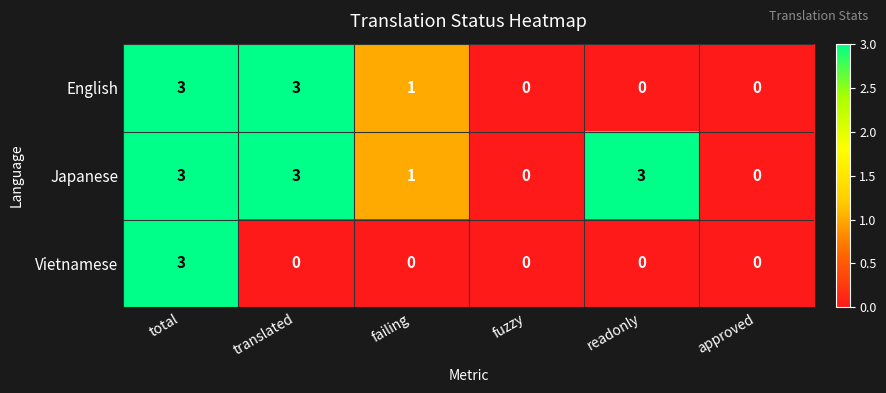

Reading left to right, list all the values displayed in this chart.

English: total=3	translated=3	failing=1	fuzzy=0	readonly=0	approved=0
Japanese: total=3	translated=3	failing=1	fuzzy=0	readonly=3	approved=0
Vietnamese: total=3	translated=0	failing=0	fuzzy=0	readonly=0	approved=0